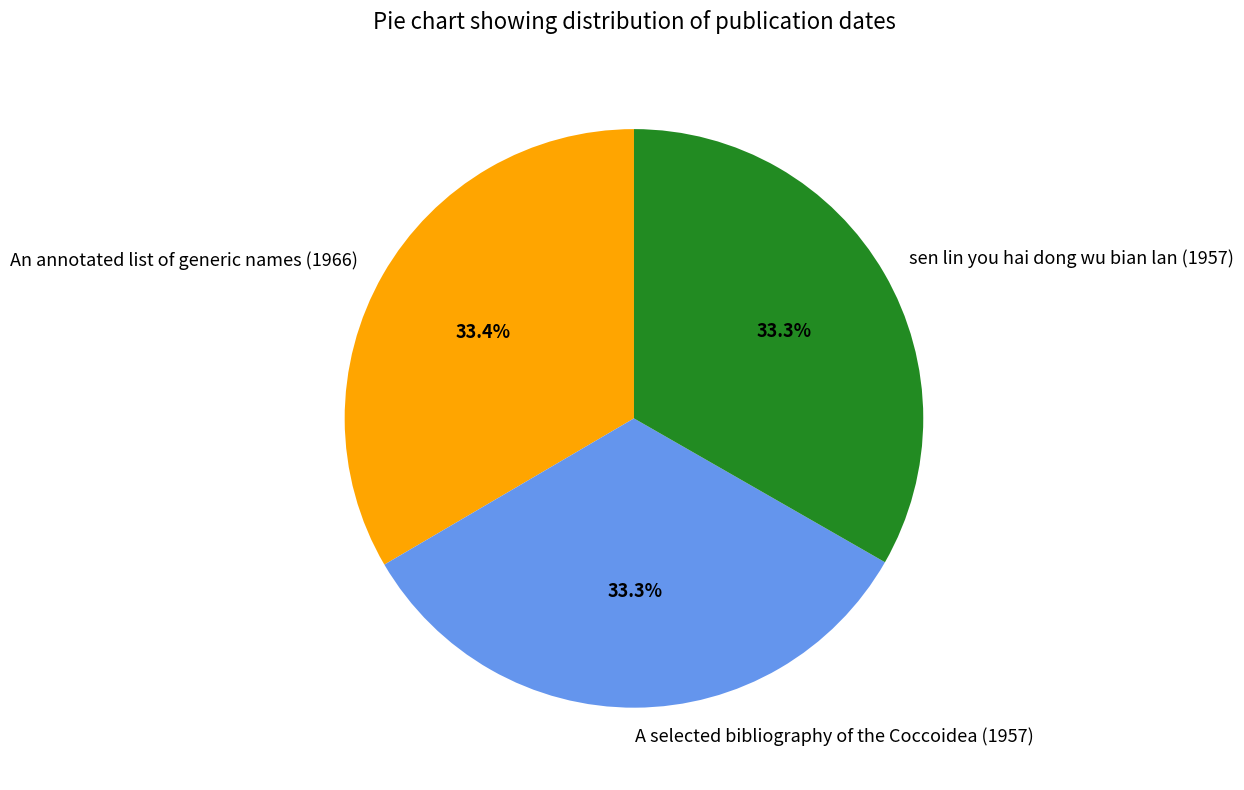

The An annotated list of generic names (1966) slice represents 42% of the pie. True or false?

False